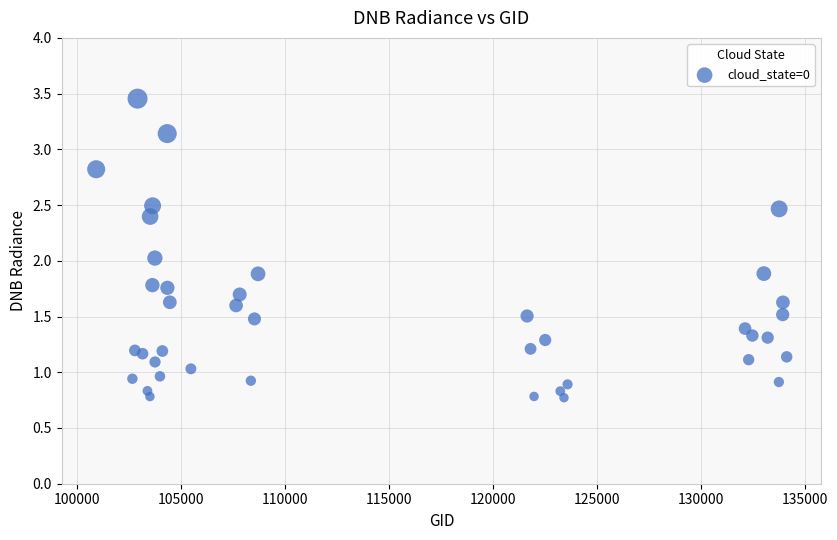

What is the range of Y values (max minus min)?

2.7